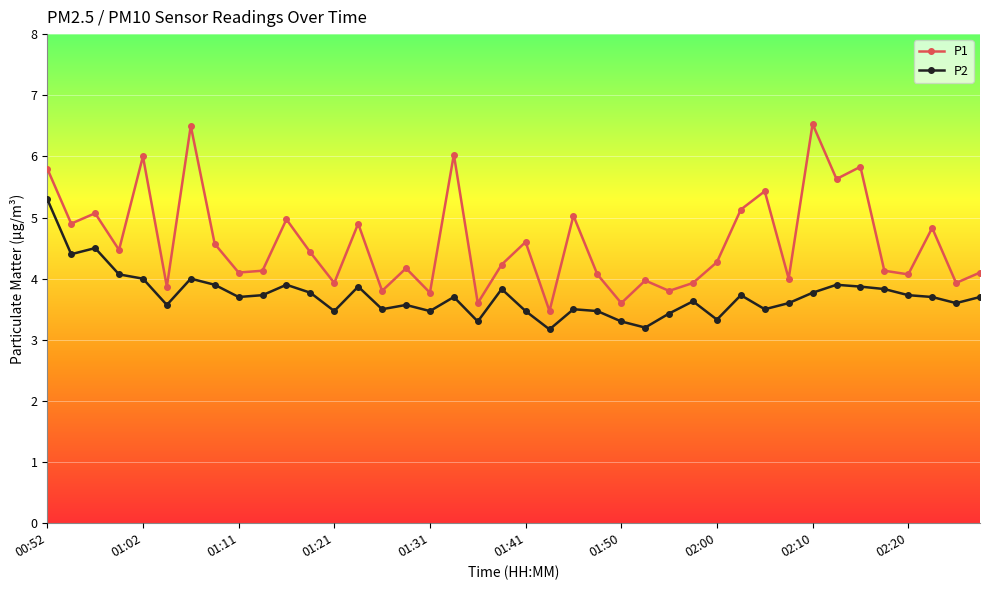

What is the value of the P1 point at the 6th from the left?

3.9